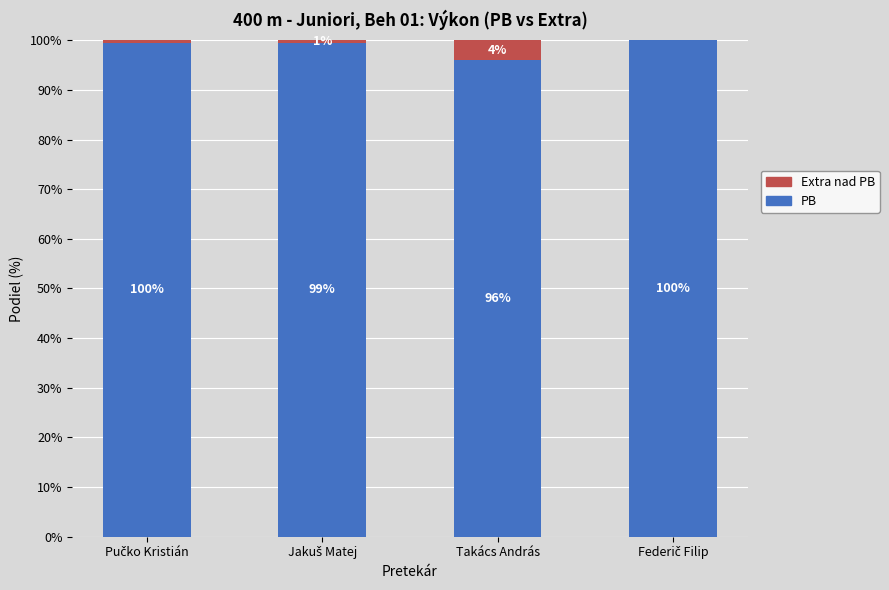

The PB series shows 96.0 at Takács András. True or false?

True